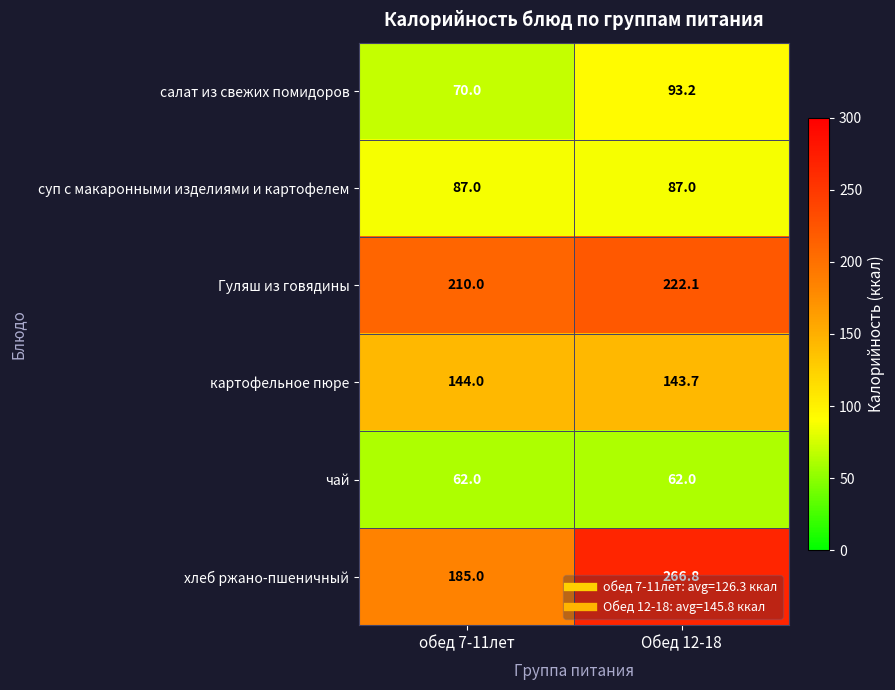

At which category is the sum across all series the highest?

Обед 12-18